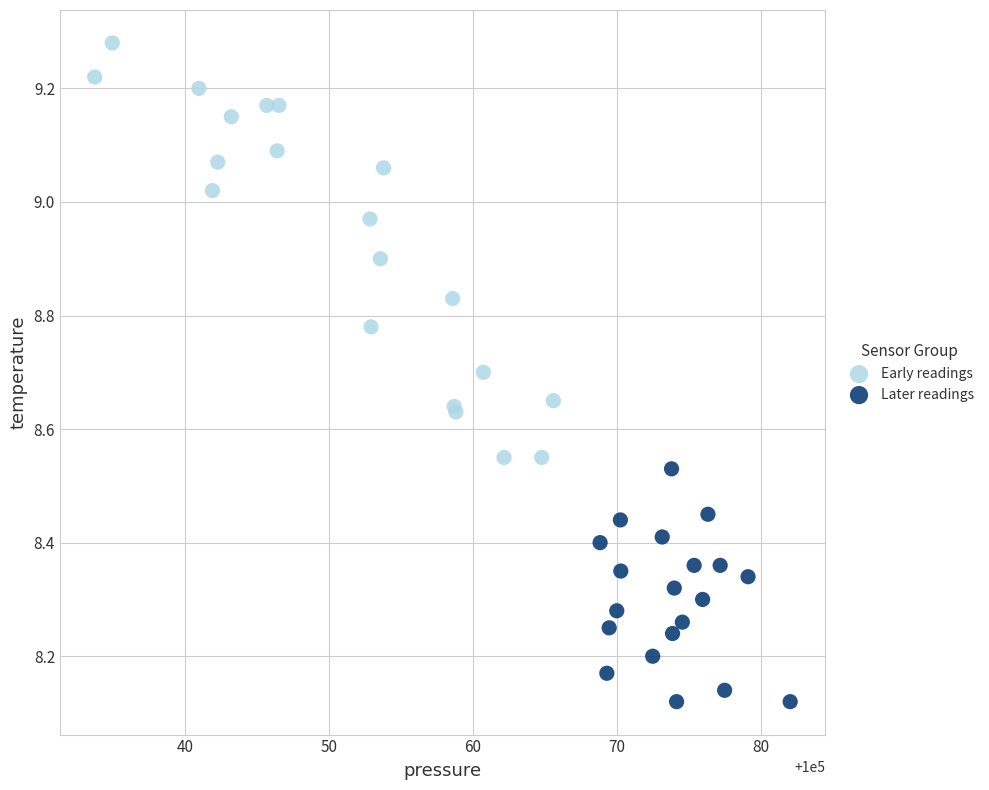

Which series contains the highest Y value?

Early readings